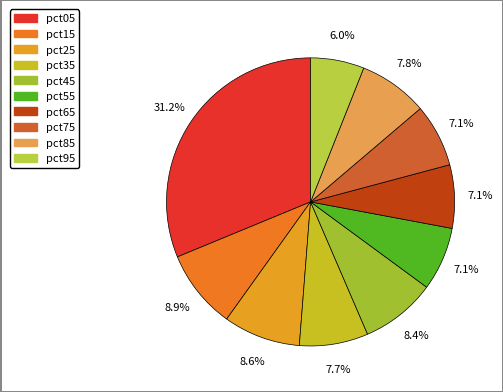

To the nearest percent, what is the combined percentage of pct75 and pct35?

15%